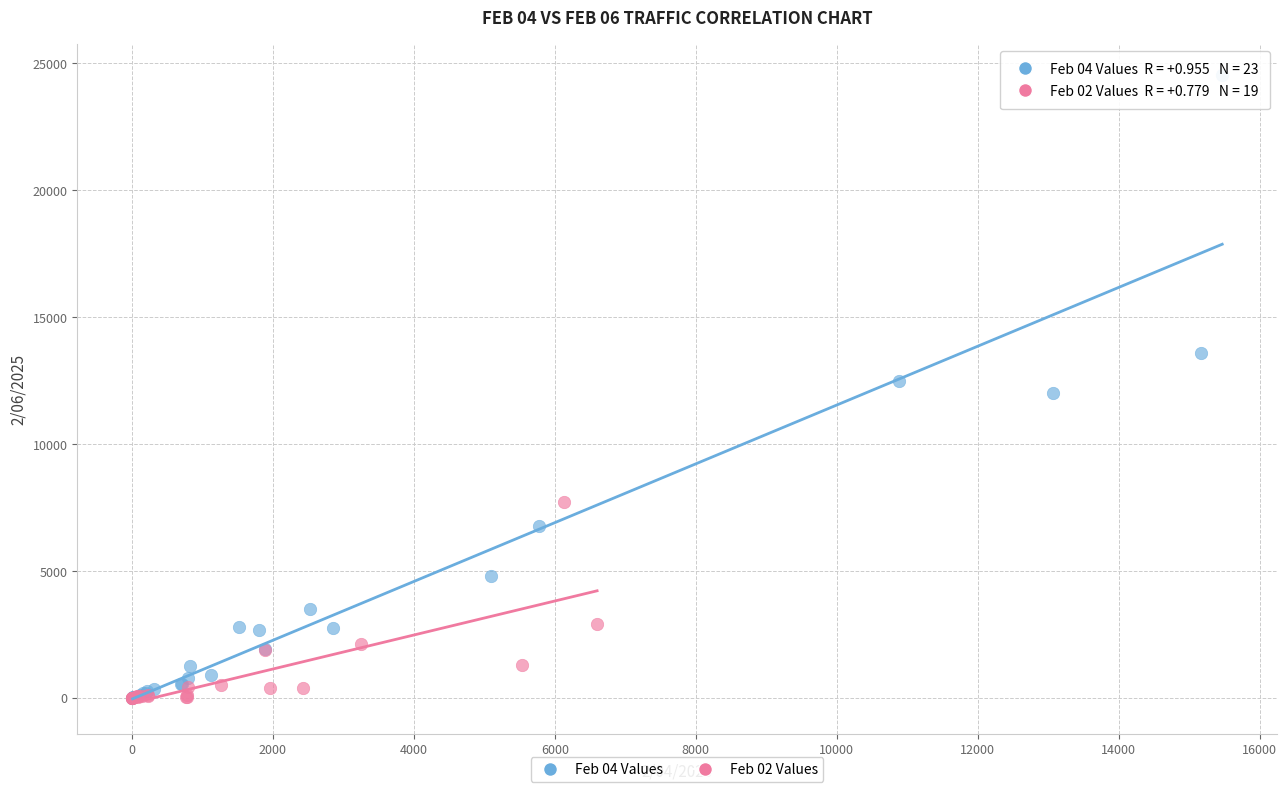

Which series has the widest spread of Y values?

Feb 04 Values